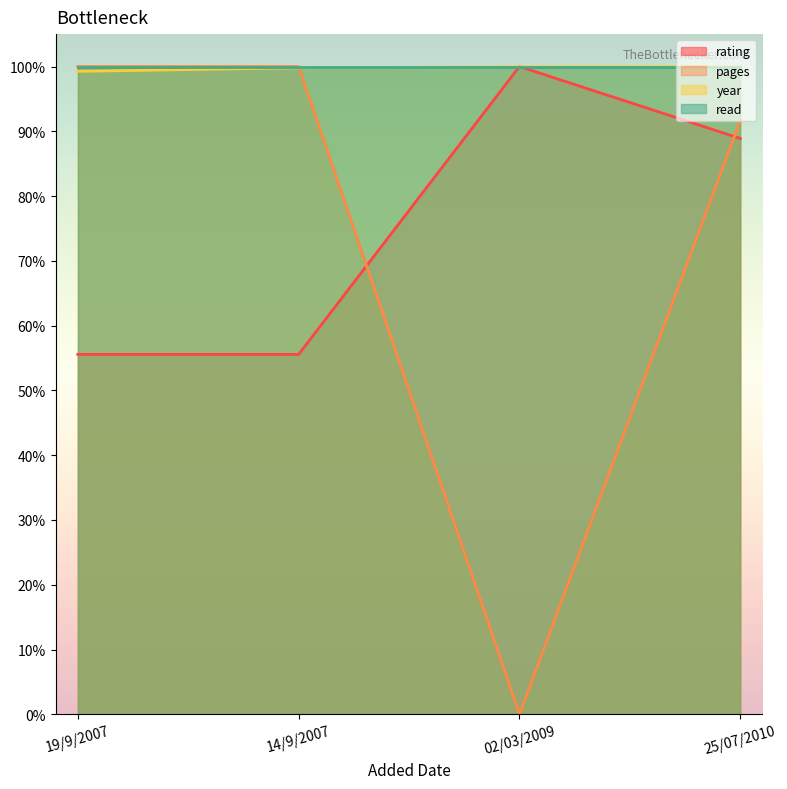

What position from the right is 02/03/2009?

2